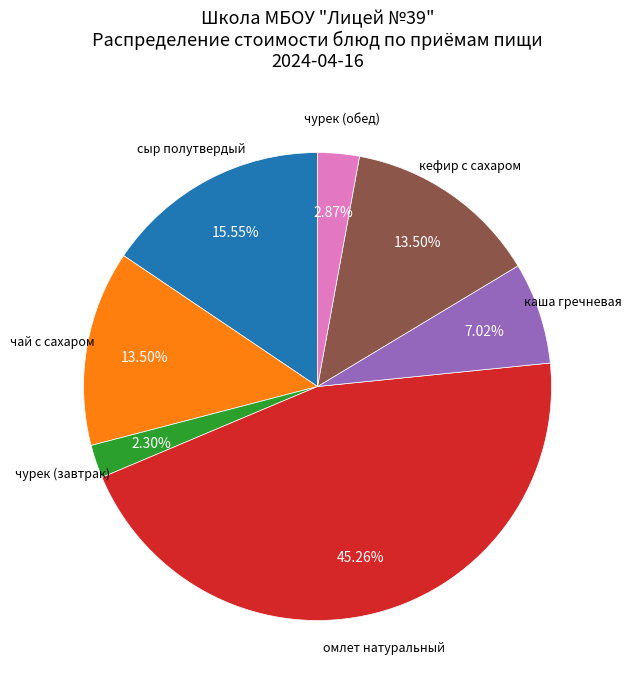

Does any single category account for the majority?

No